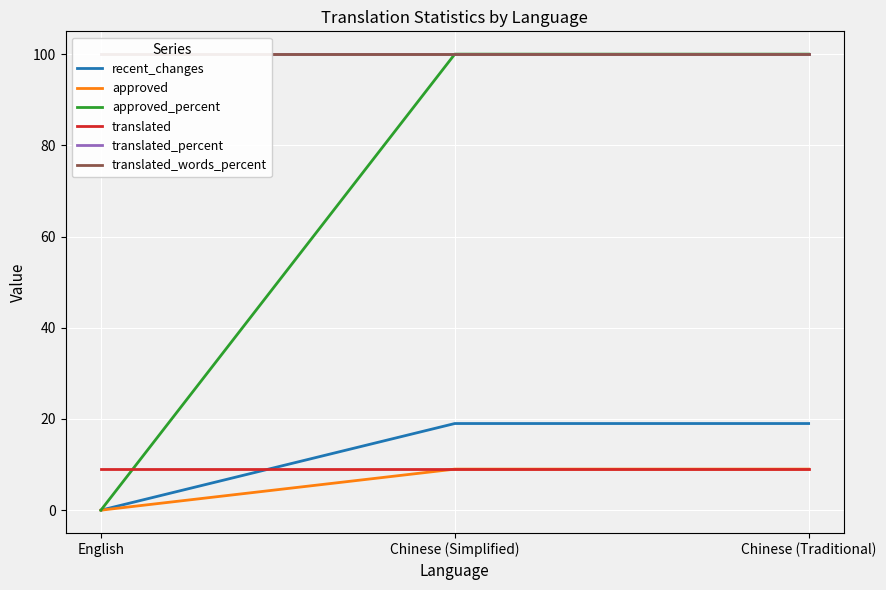

Which series has the largest total across all categories?

translated_percent